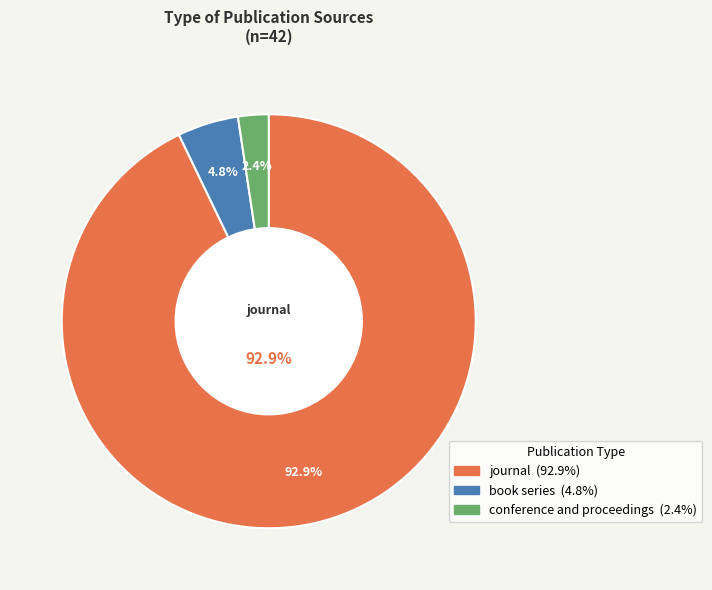

Is the sum of book series and conference and proceedings greater than half?

No